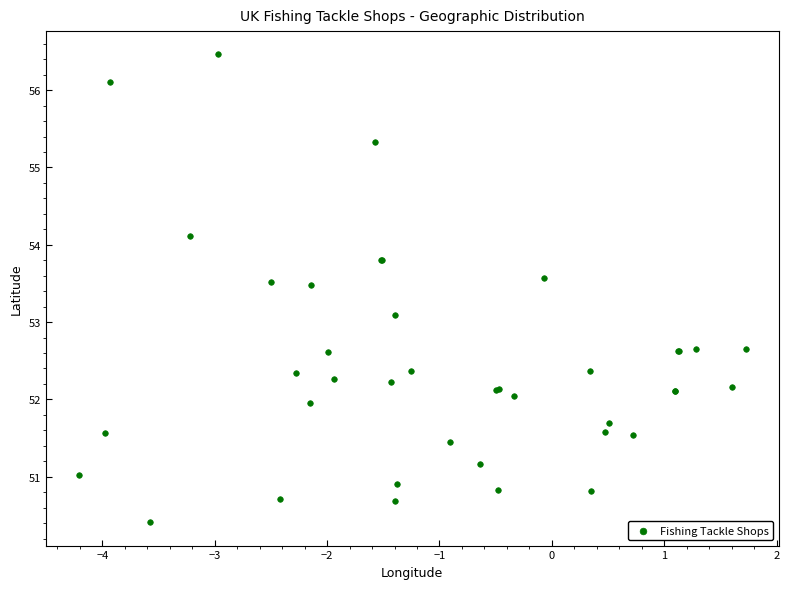

What Y value in the scatter plot is closest to 53?

53.1